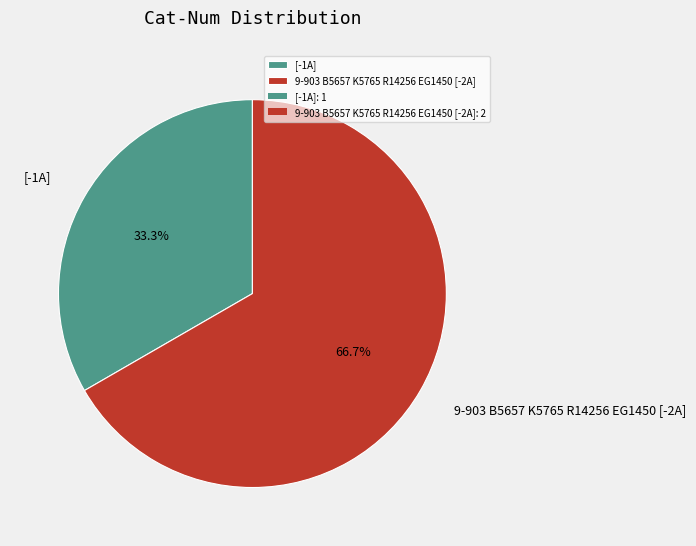

How many segments does this pie chart have?

2